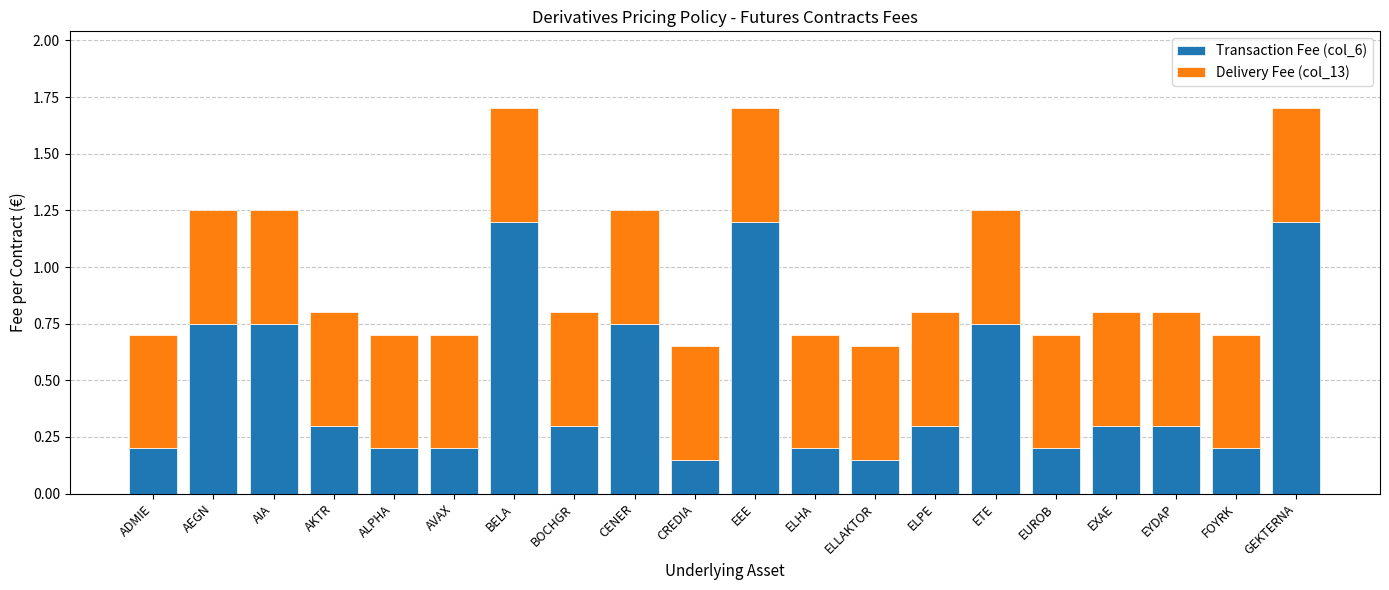

What is the total value across all series at EUROB?

0.7